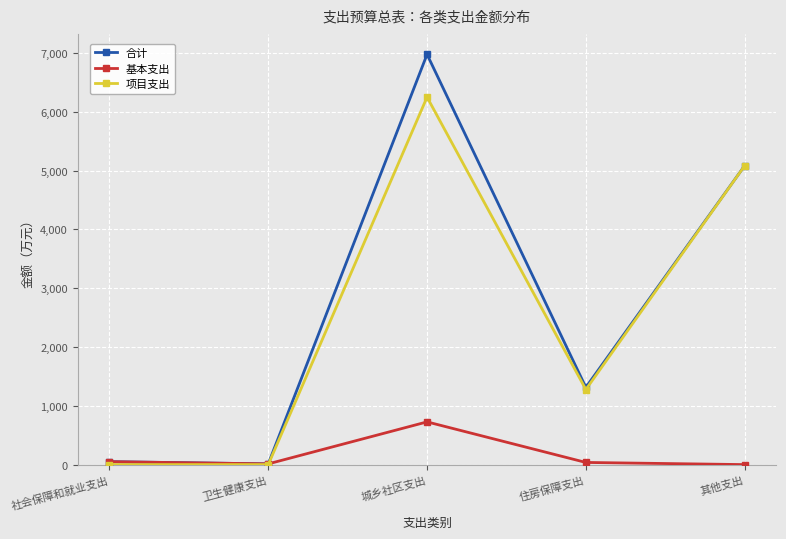

Which series changed the most between 社会保障和就业支出 and 其他支出?

项目支出